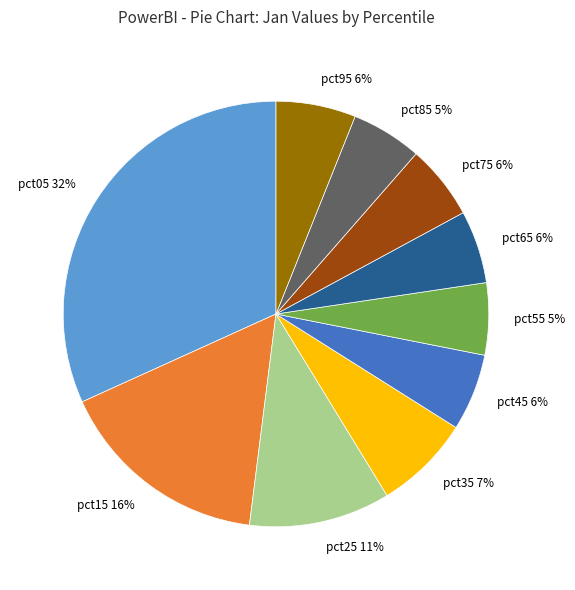

Combined, do pct35 and pct75 account for over 50%?

No